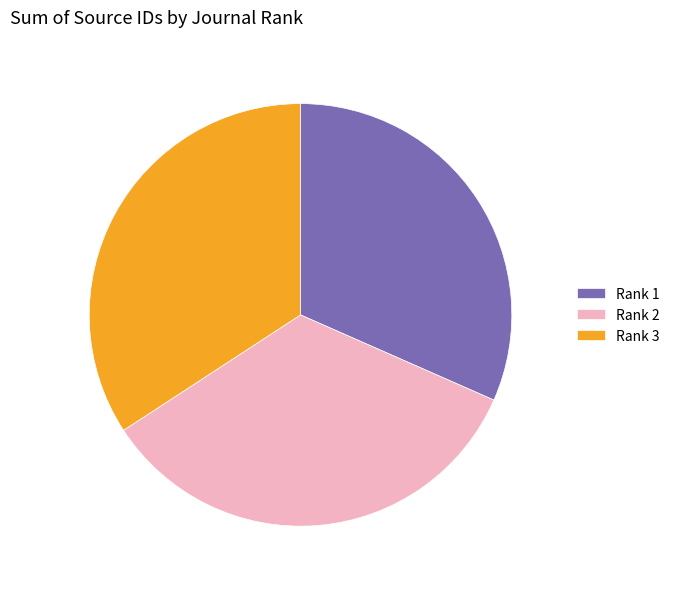

Does any single category account for the majority?

No